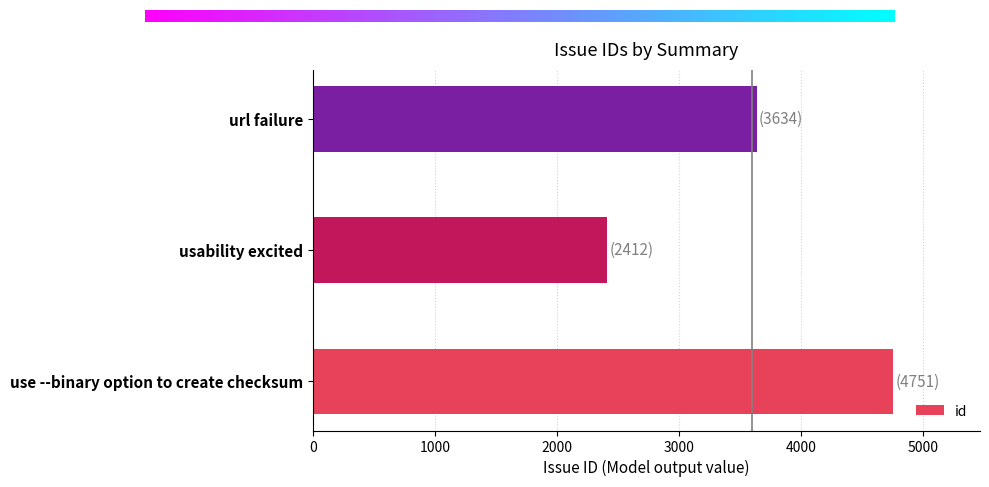

Approximately how many times larger is the value at use --binary option to create checksum compared to usability excited?

2.0